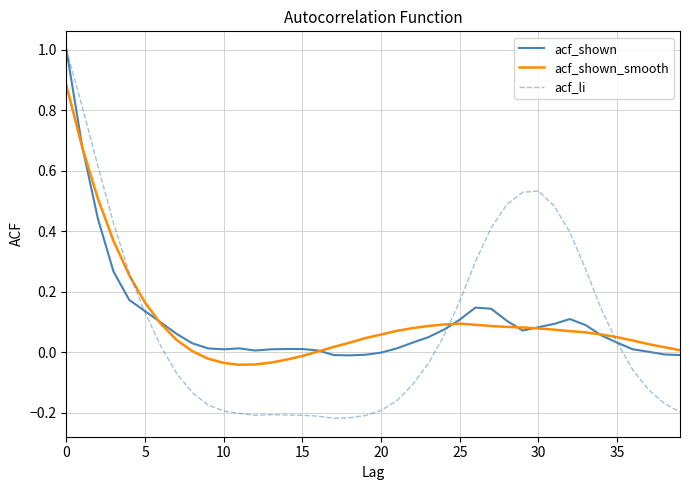

Which series has the widest spread of values?

acf_li